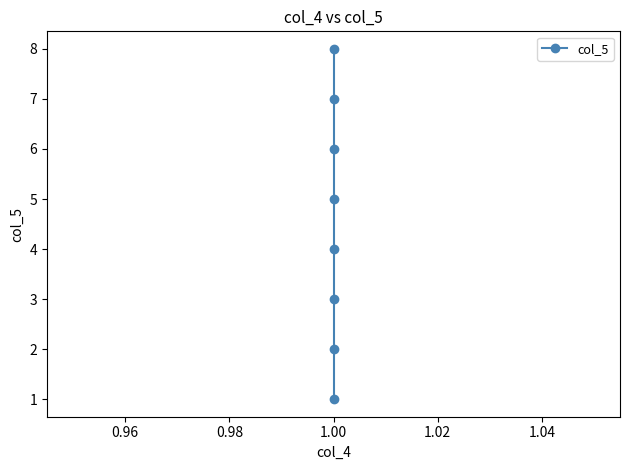

What is the difference between the maximum and minimum values?

7